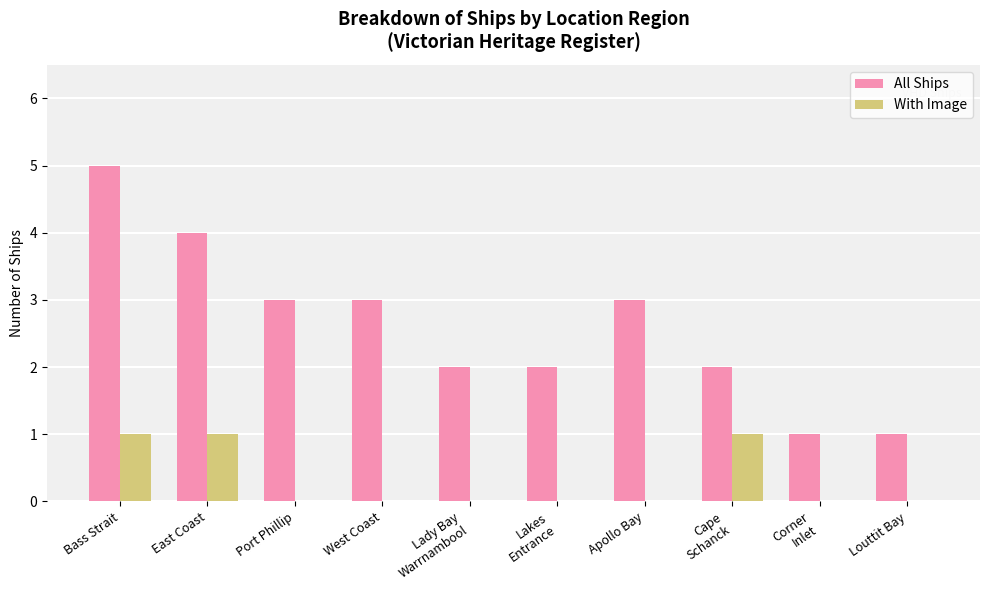

How many distinct data groups are displayed?

2